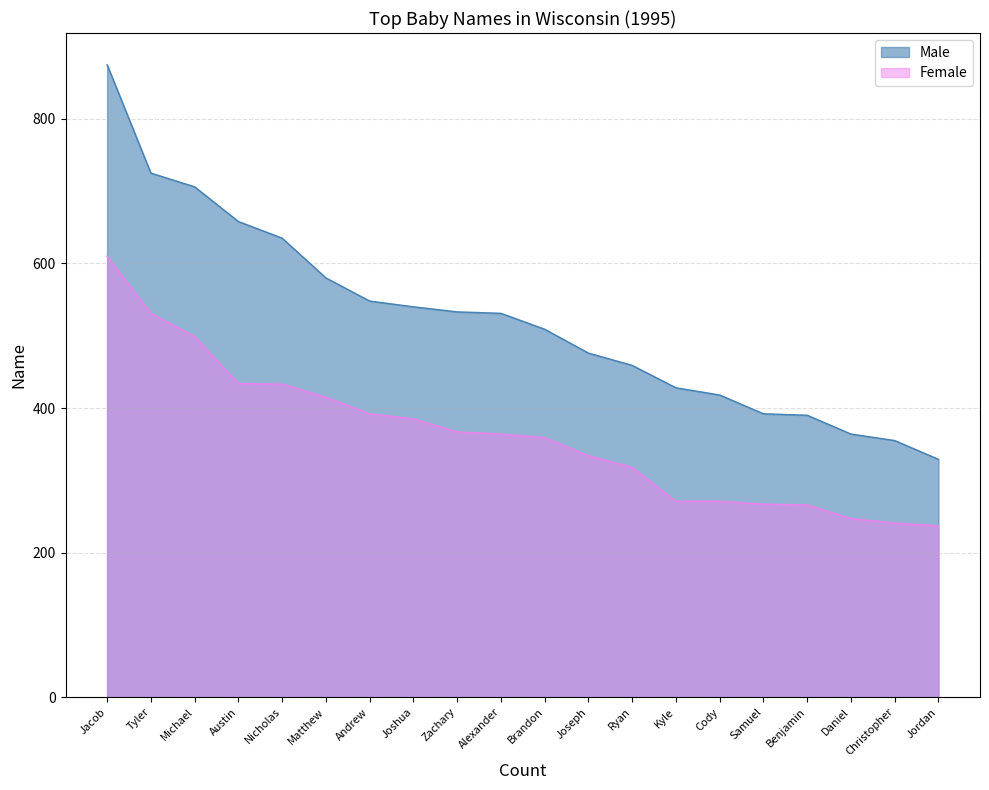

At which category does the chart reach its peak across all series?

Jacob